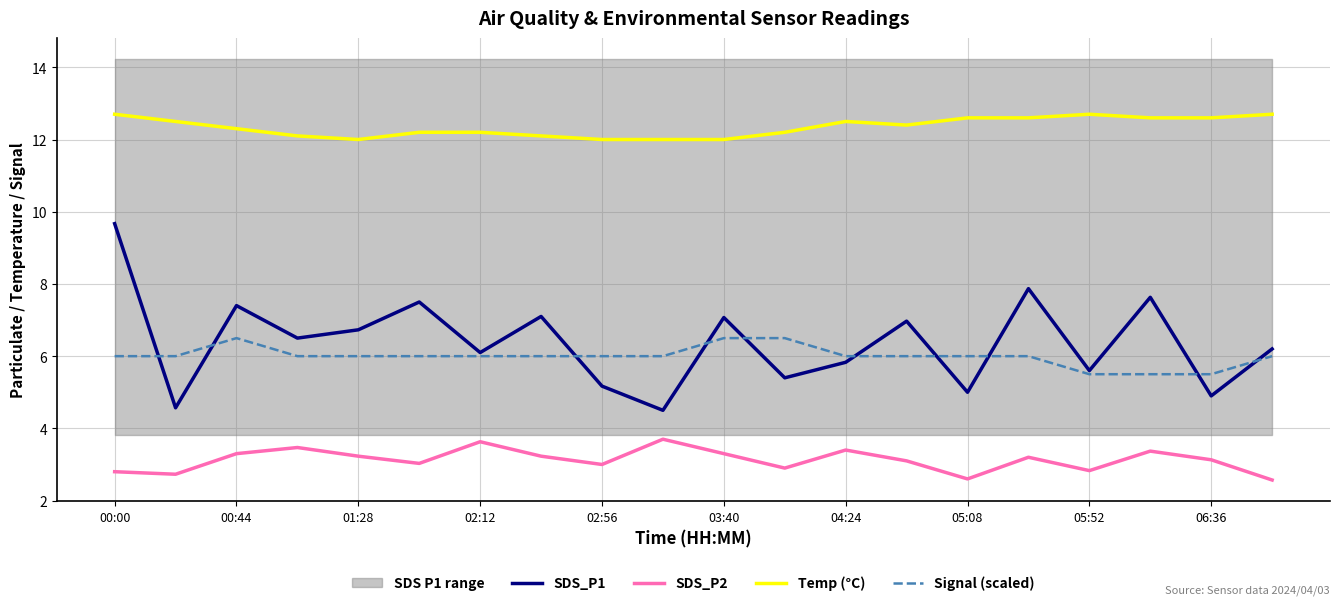

True or false: SDS_P2 has a value of 1.6 at 00:00.

False